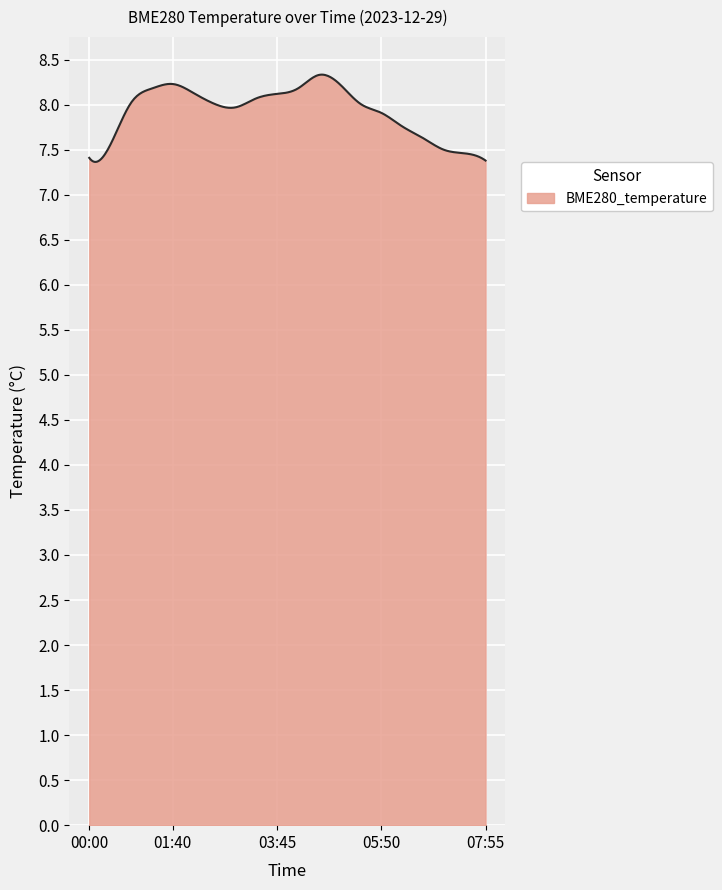

What is the difference between the maximum and minimum values?

1.0